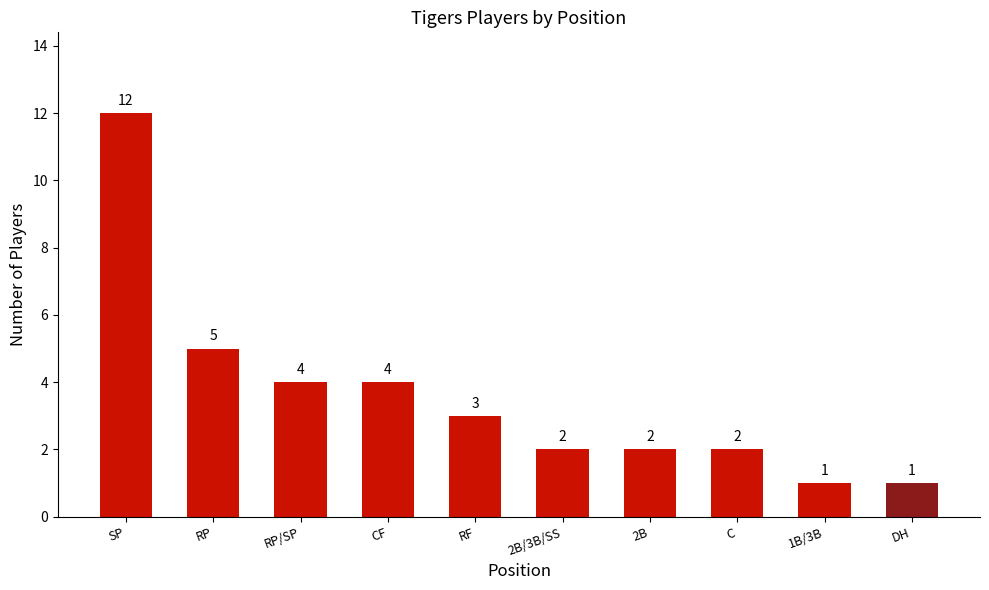

Where does the data first go above 3?

SP